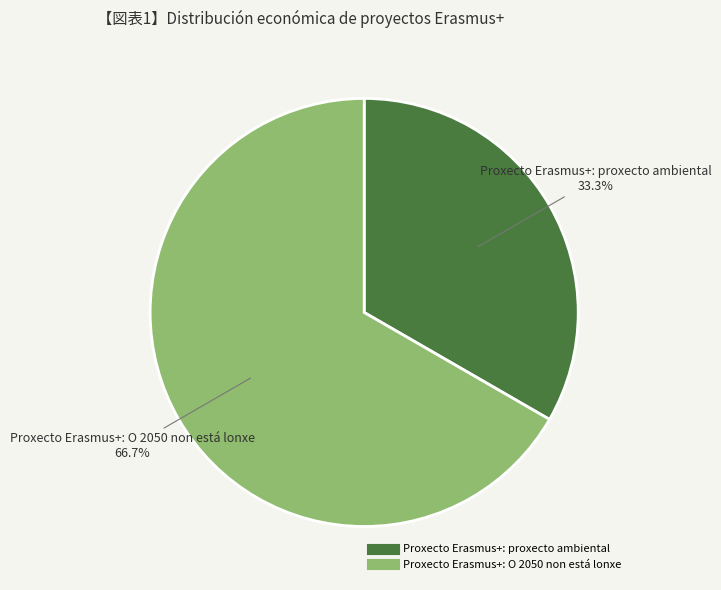

Between Proxecto Erasmus+: proxecto ambiental and Proxecto Erasmus+: O 2050 non está lonxe, which is larger?

Proxecto Erasmus+: O 2050 non está lonxe